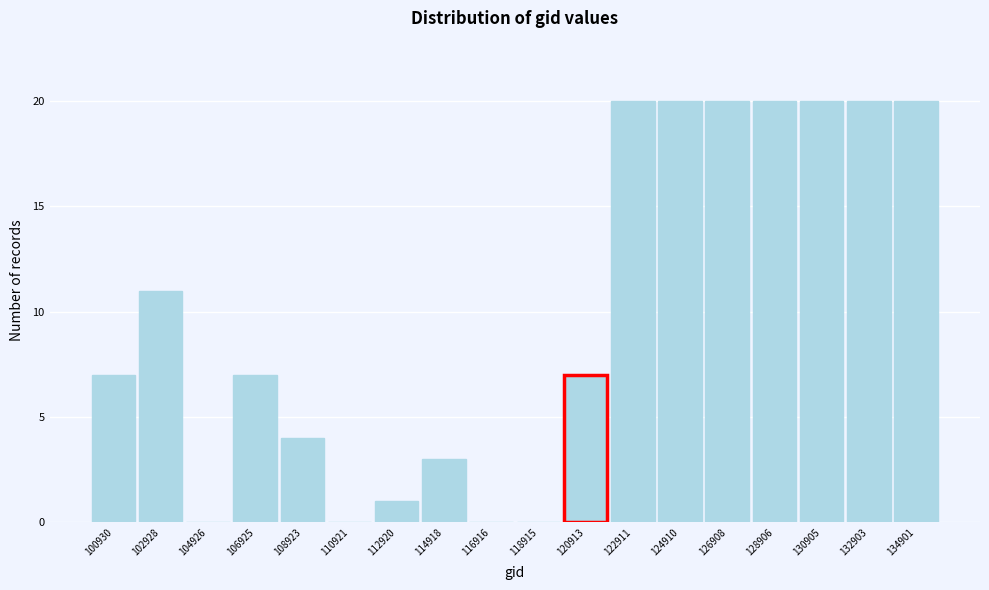

Reading left to right, transcribe all the data shown in this chart.

100930=7	102928=11	104926=0	106925=7	108923=4	110921=0	112920=1	114918=3	116916=0	118915=0	120913=7	122911=20	124910=20	126908=20	128906=20	130905=20	132903=20	134901=20